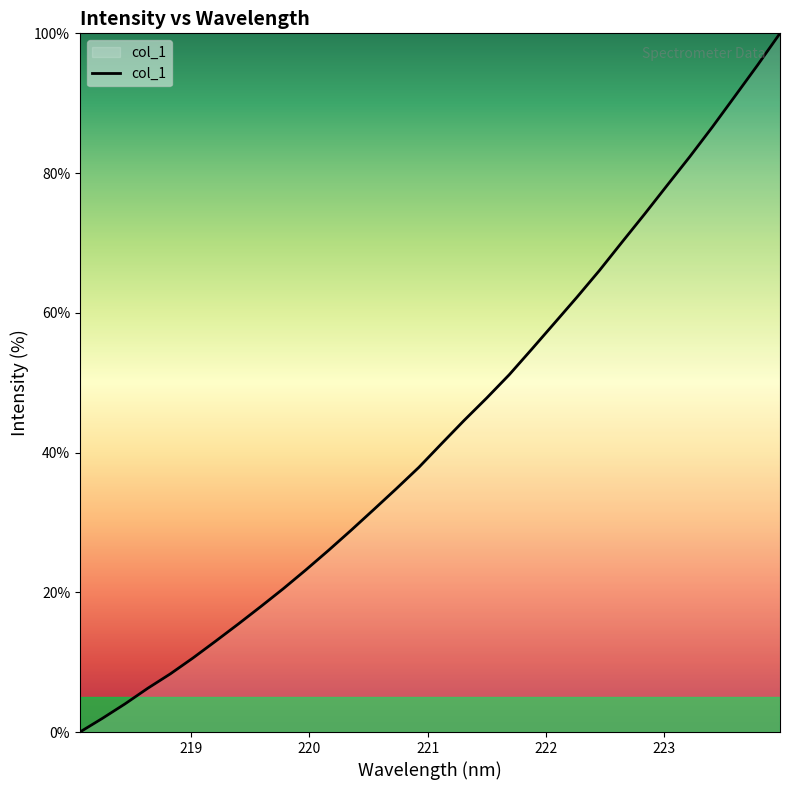

What is the difference between the maximum and minimum values?

100.0